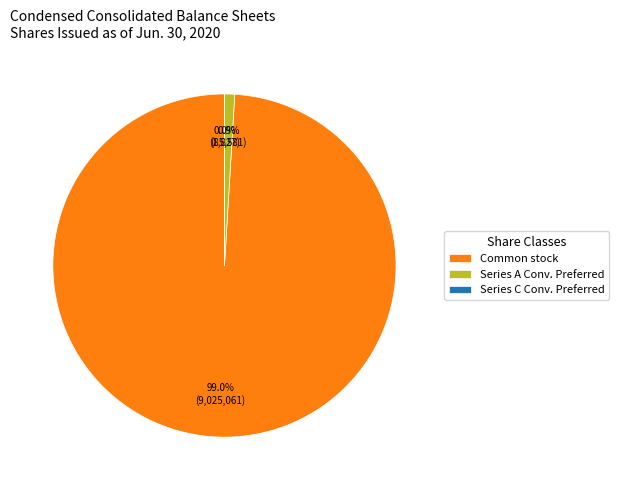

To the nearest percent, what is the difference between the largest and smallest slice percentages?

99%